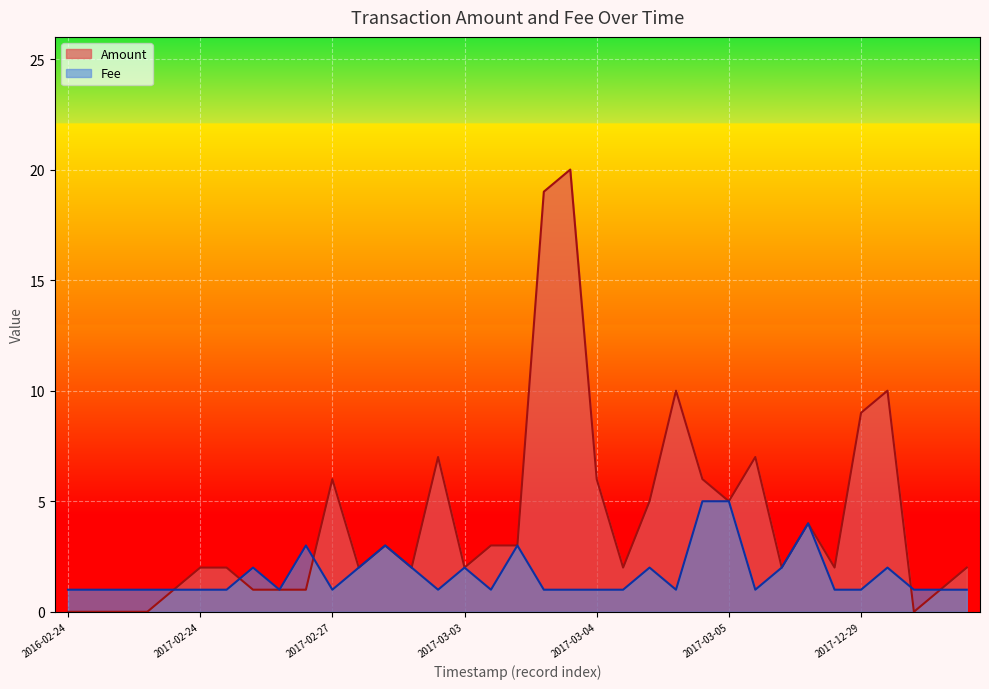

Which series has the largest total across all categories?

Amount